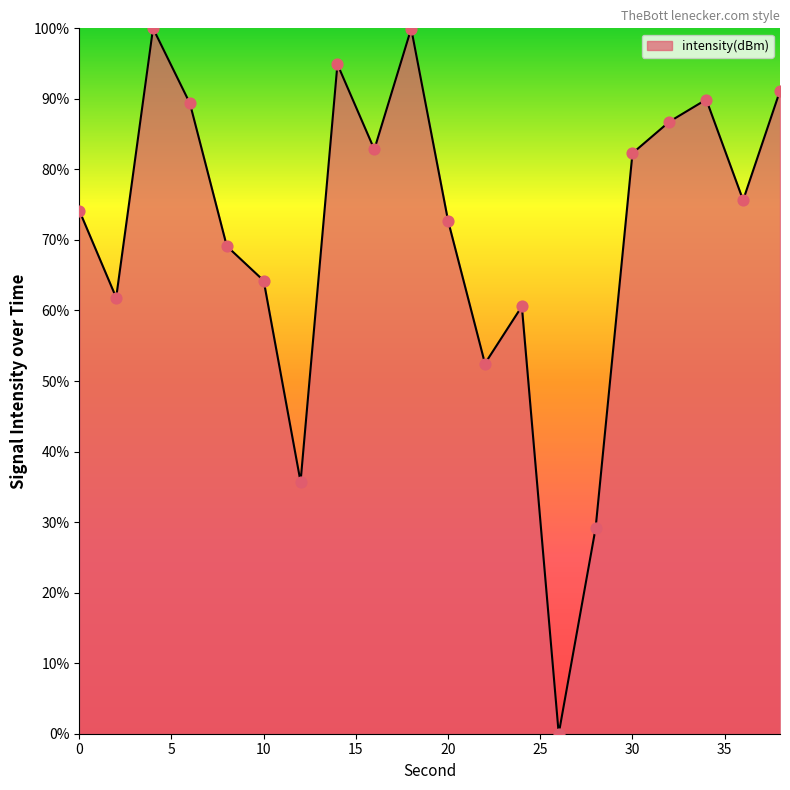

What is the difference between the maximum and minimum values?

100.0